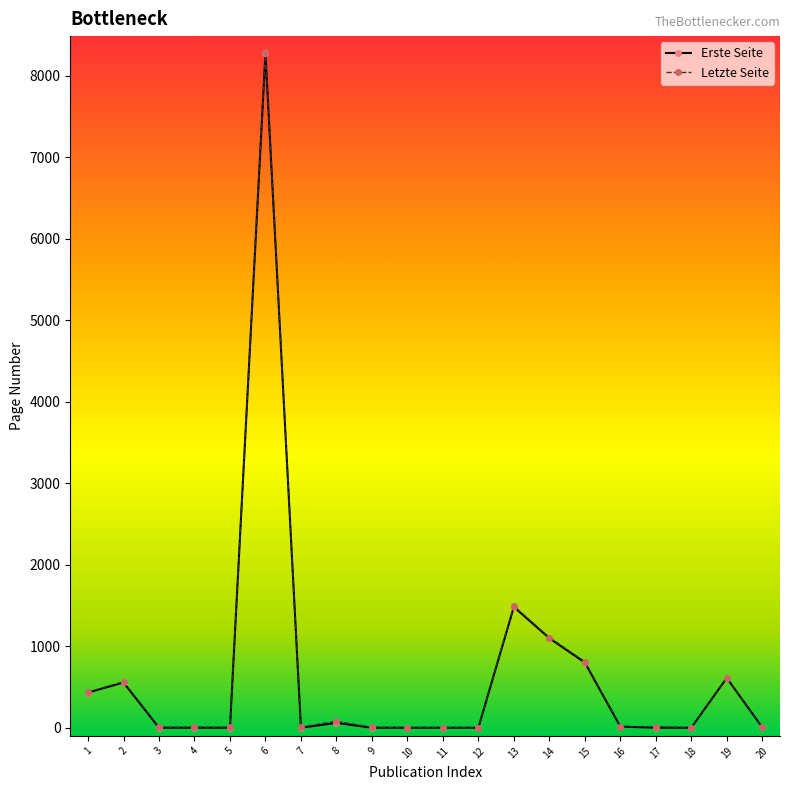

True or false: Erste Seite has more than 1 interior local peaks.

True